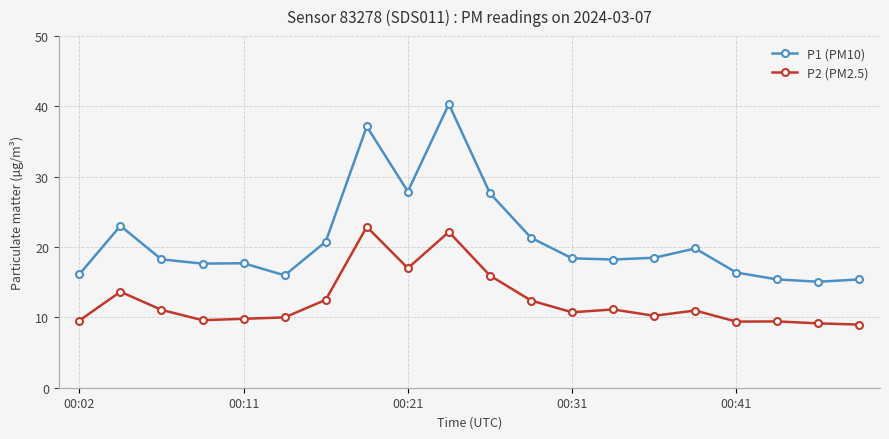

What is the value of the P2 (PM2.5) point at the 14th from the left?

11.1